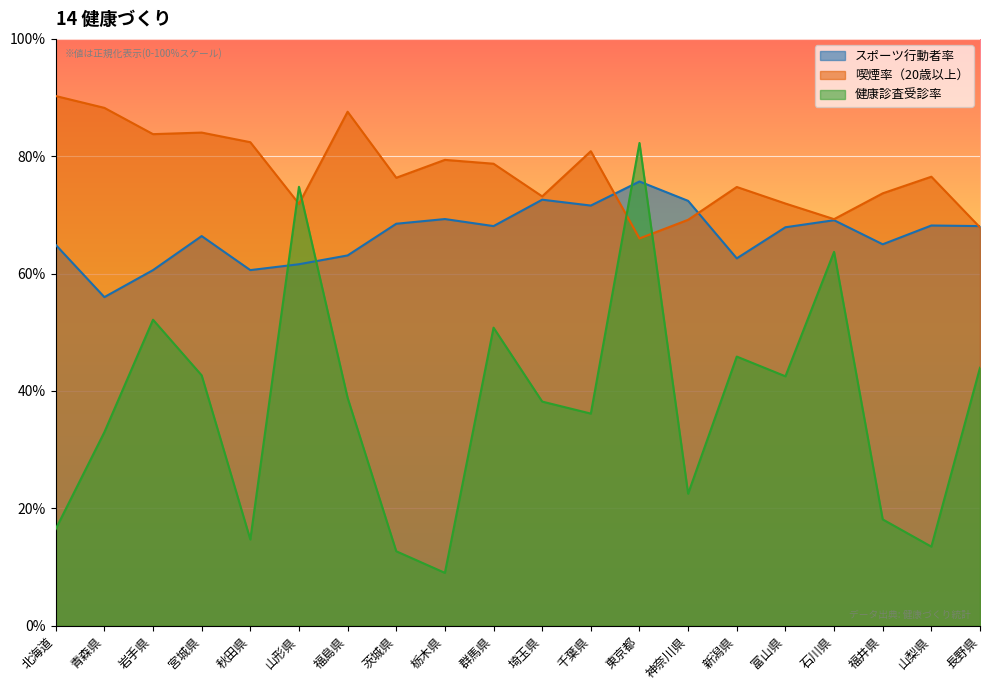

The 健康診査受診率 series shows 20.1 at 石川県. True or false?

False